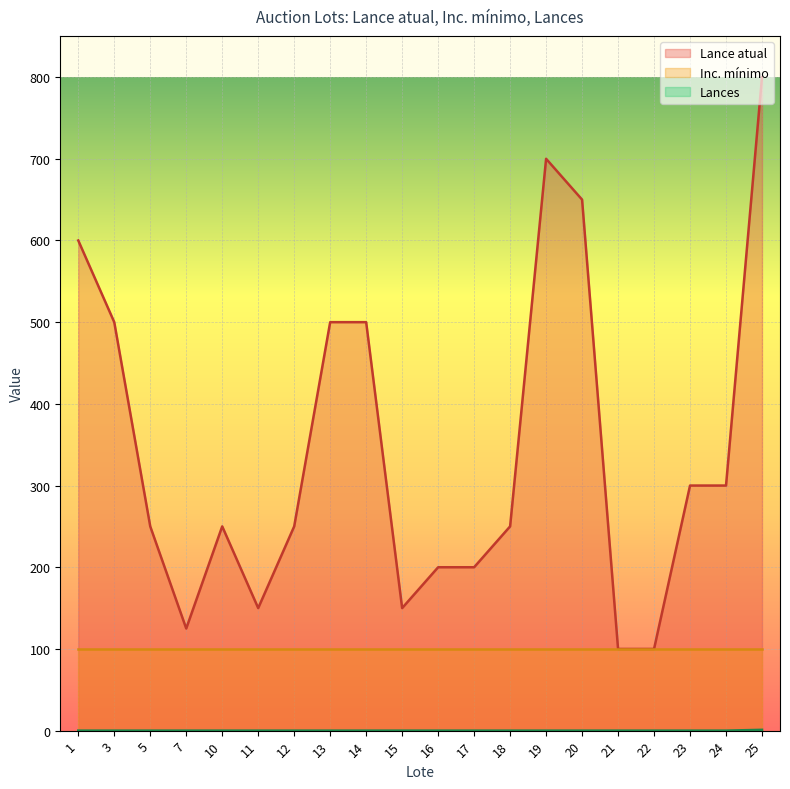

True or false: Lance atual and Lances cross at least once.

False